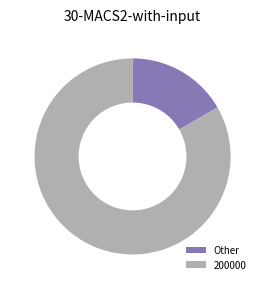

Rank the categories by value from highest to lowest.

200000, Other